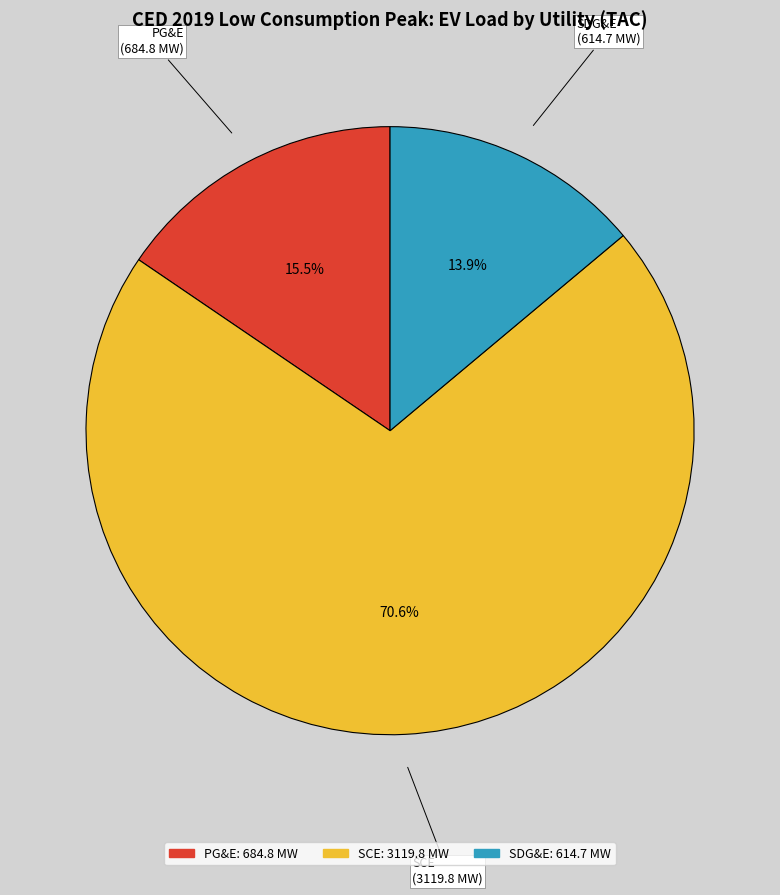

Which slice is the smallest?

SDG&E